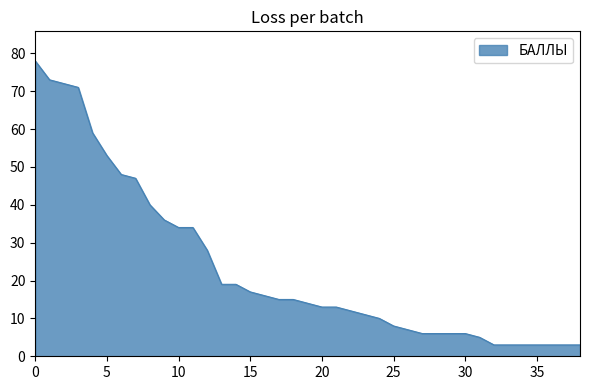

How many categories are shown in the chart?

39